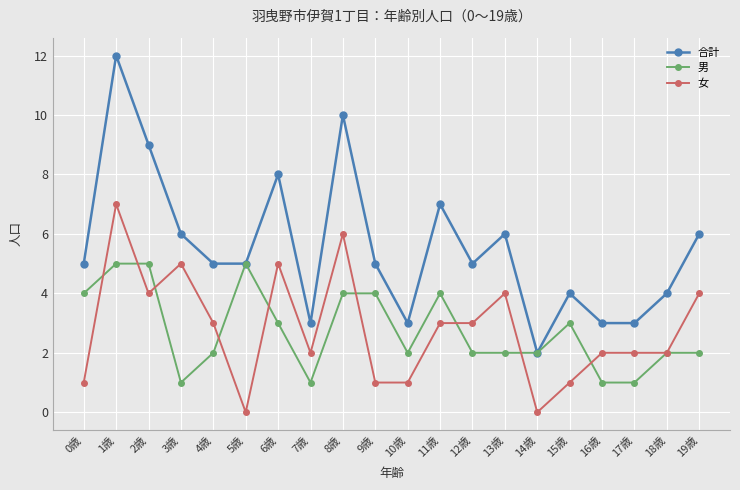

How many 男 values are between 2 and 4?

13